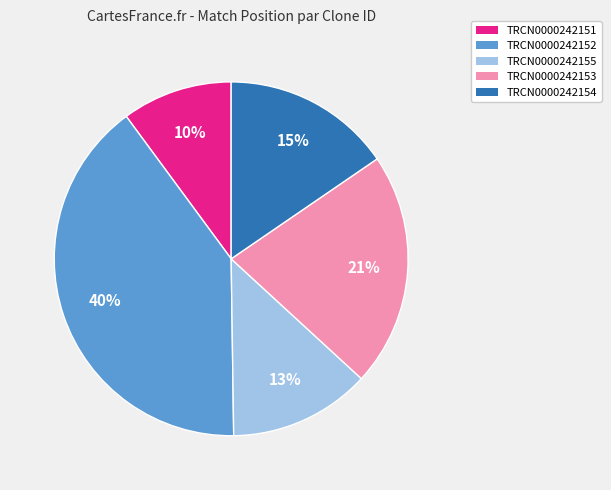

To the nearest percent, what percentage of the pie is TRCN0000242153?

21%